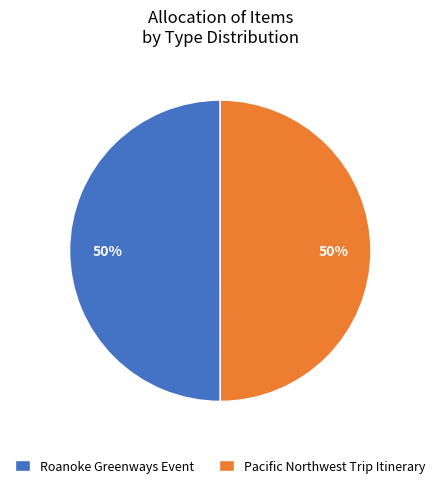

Approximately how many times larger is the value at Pacific Northwest Trip Itinerary compared to Roanoke Greenways Event?

1.0